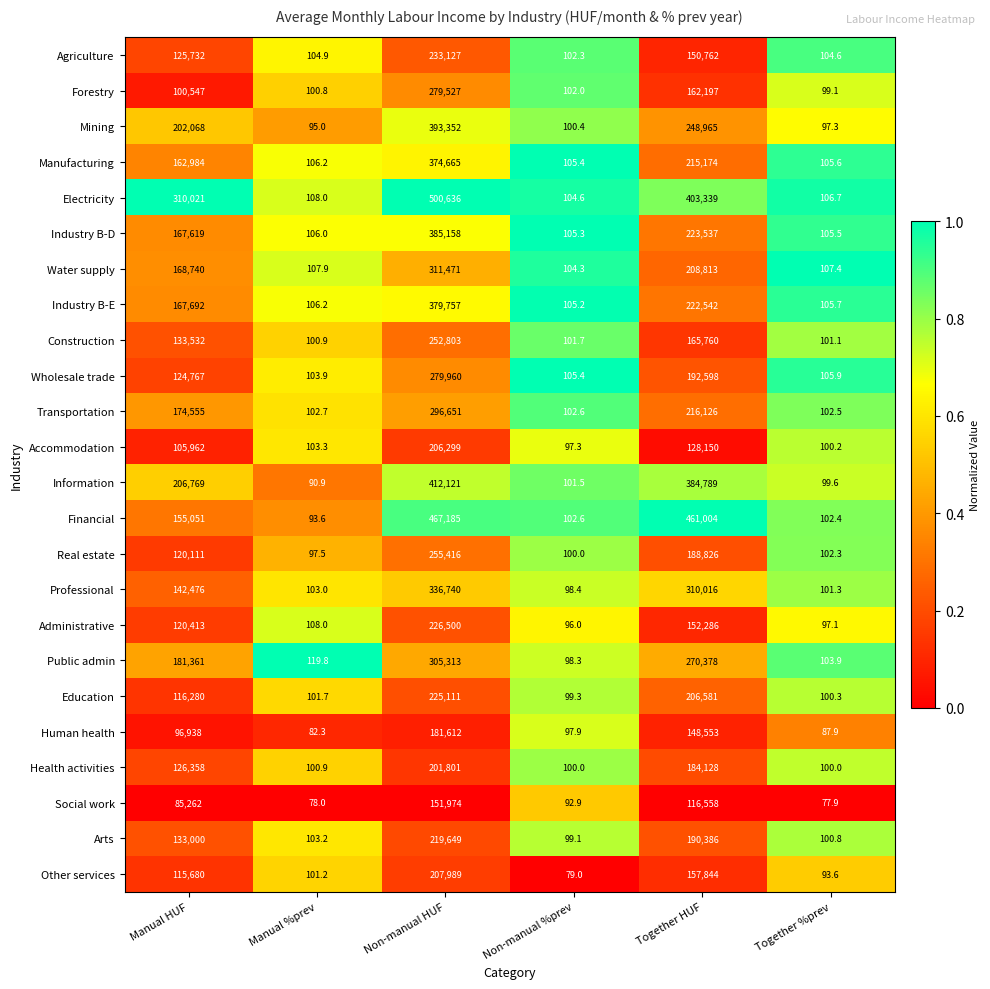

At which category is the sum across all series the highest?

Non-manual HUF